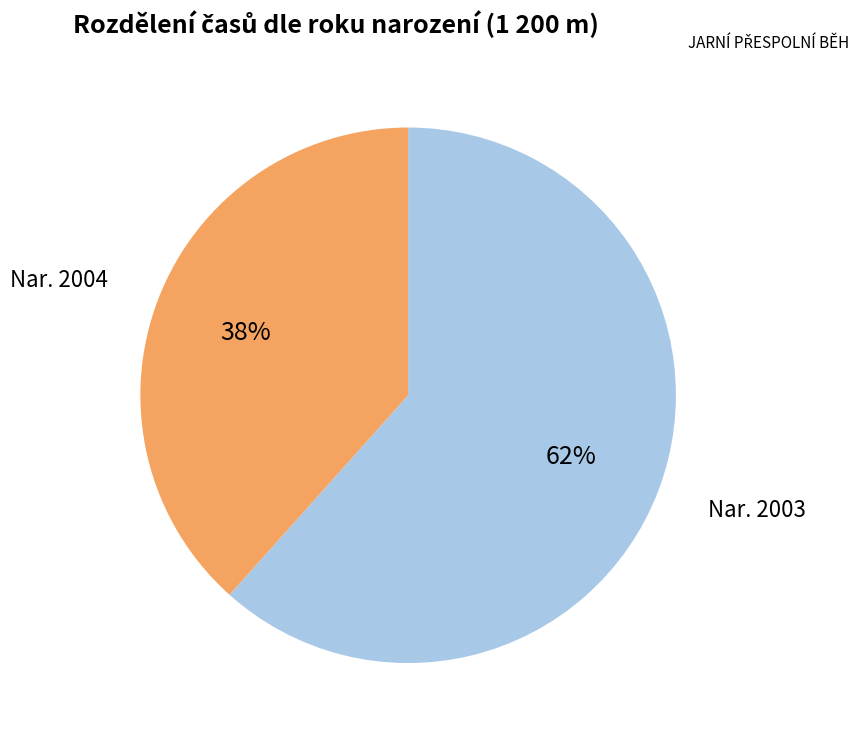

To the nearest percent, what is the average slice percentage?

50%